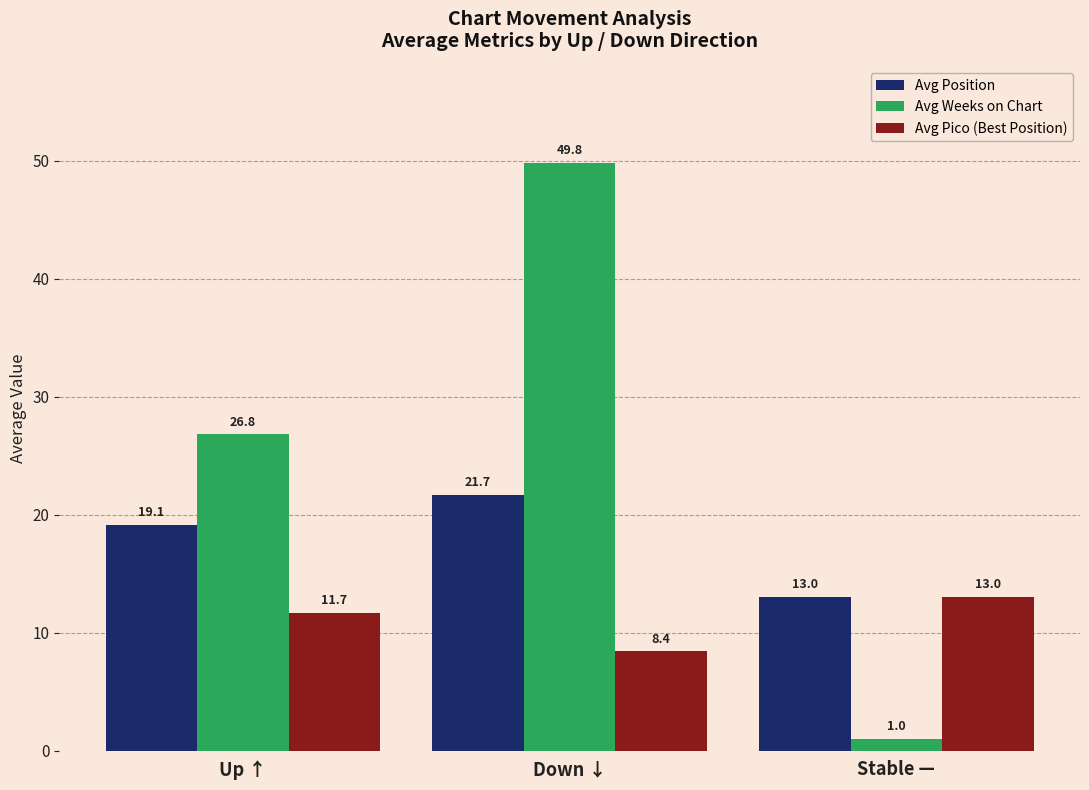

How many data points in Avg Pico (Best Position) are less than 11?

1